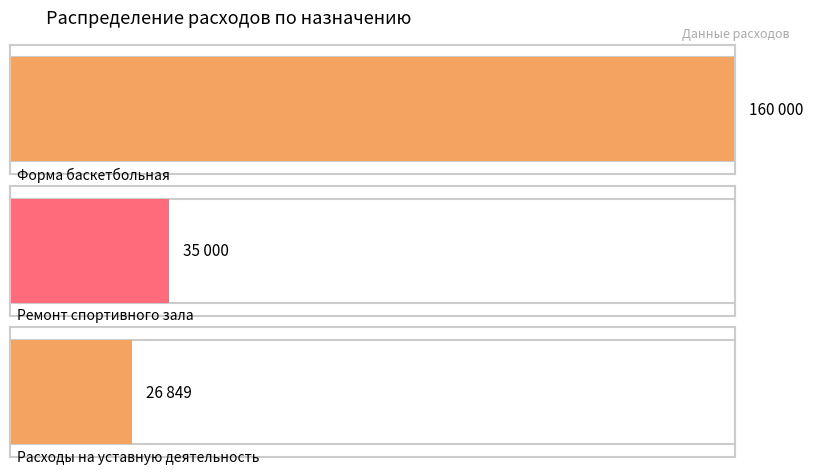

What is the difference between the maximum and minimum values?

133151